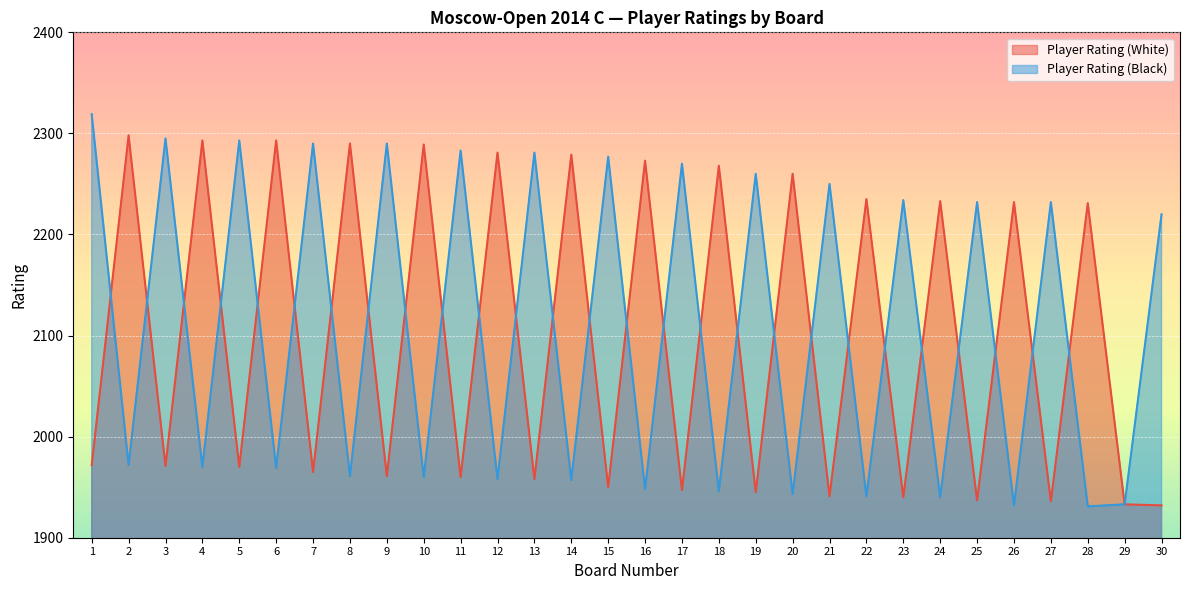

How many lines are shown in the chart?

2